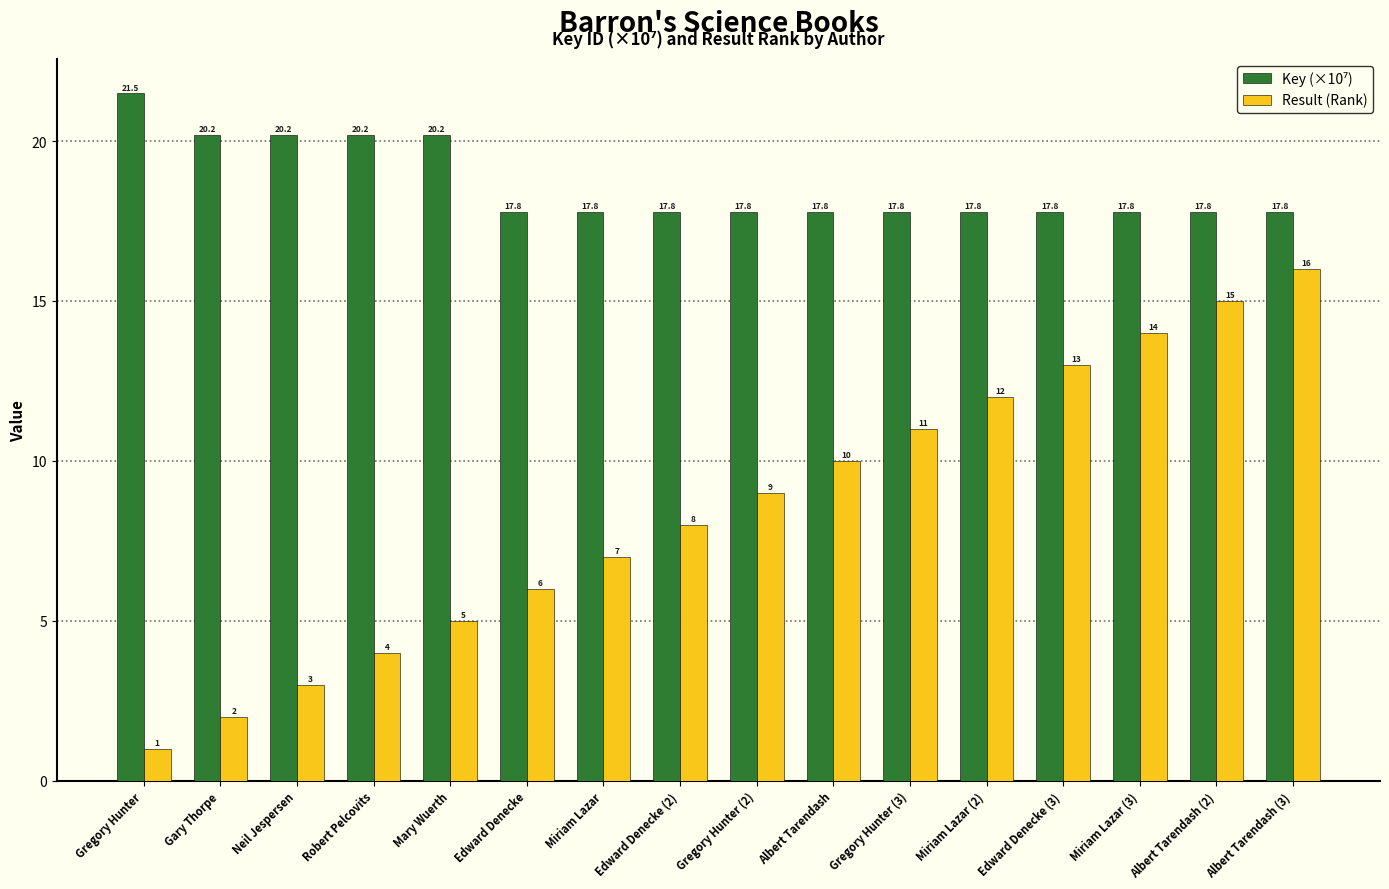

Which series has the widest spread of values?

Result (Rank)